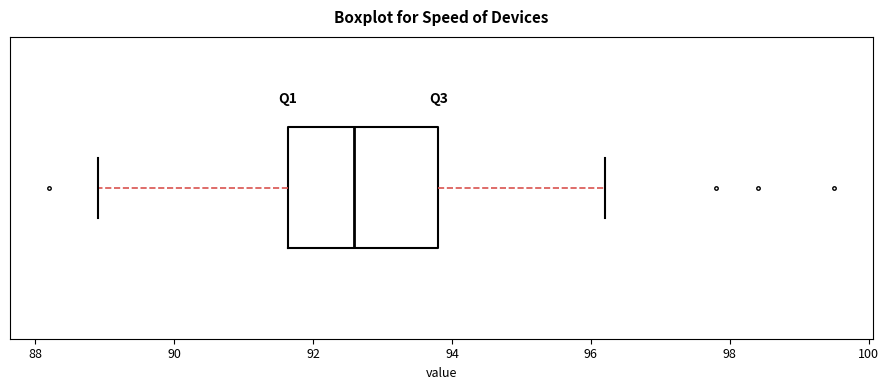

Transcribe this box plot: give where the median line is, the range the box spans, and where the two whiskers end, as read against the x-axis. The values are not printed on the chart, so give them approximately, as read against the axis.

median 92.6, box 91.6 to 93.8, whiskers 89.0 to 96.2